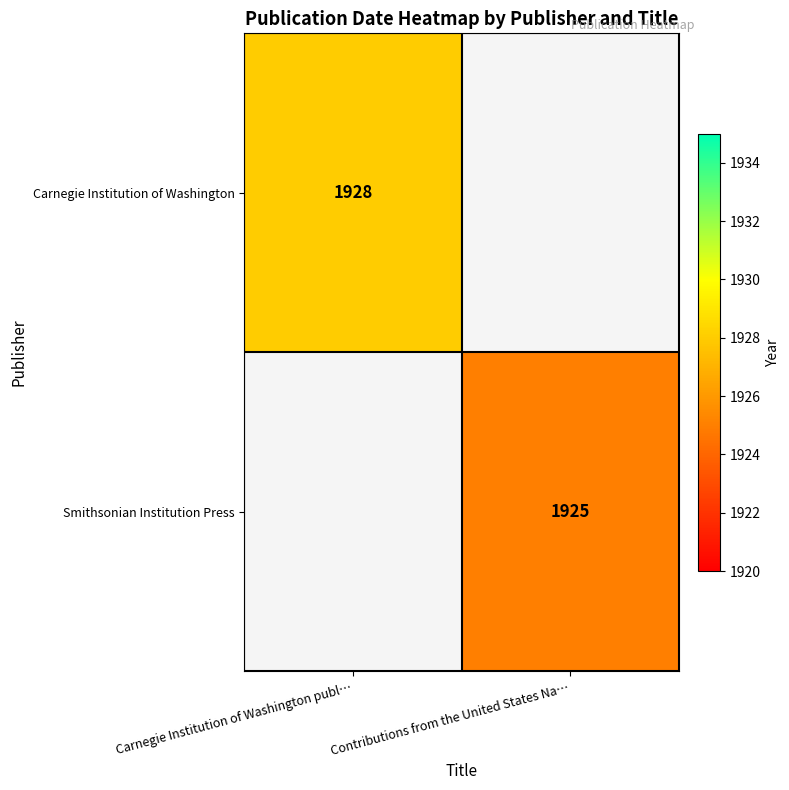

True or false: Smithsonian Institution Press has a value of 1925 at Contributions from the United States Na….

True